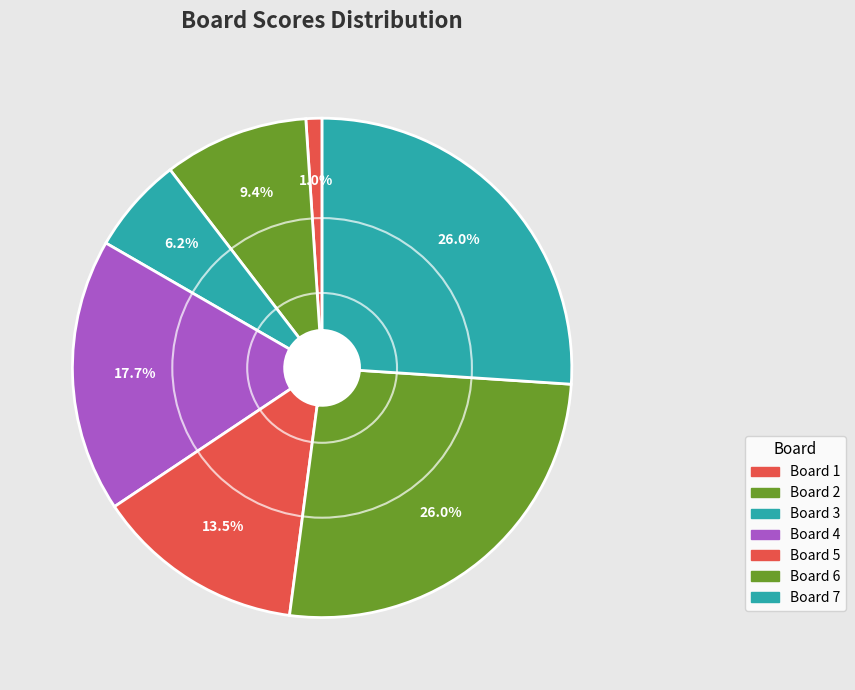

The Board 6 slice represents 37% of the pie. True or false?

False